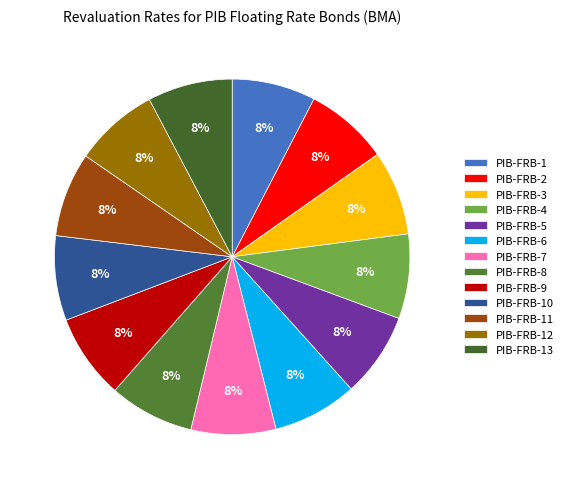

Count the number of slices in the pie.

13